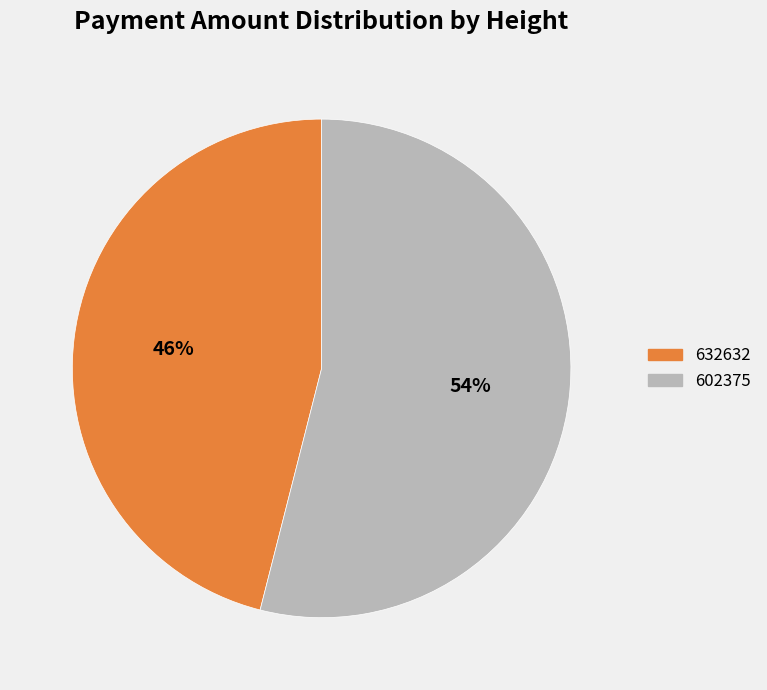

To the nearest percent, what portion does 602375 represent?

54%